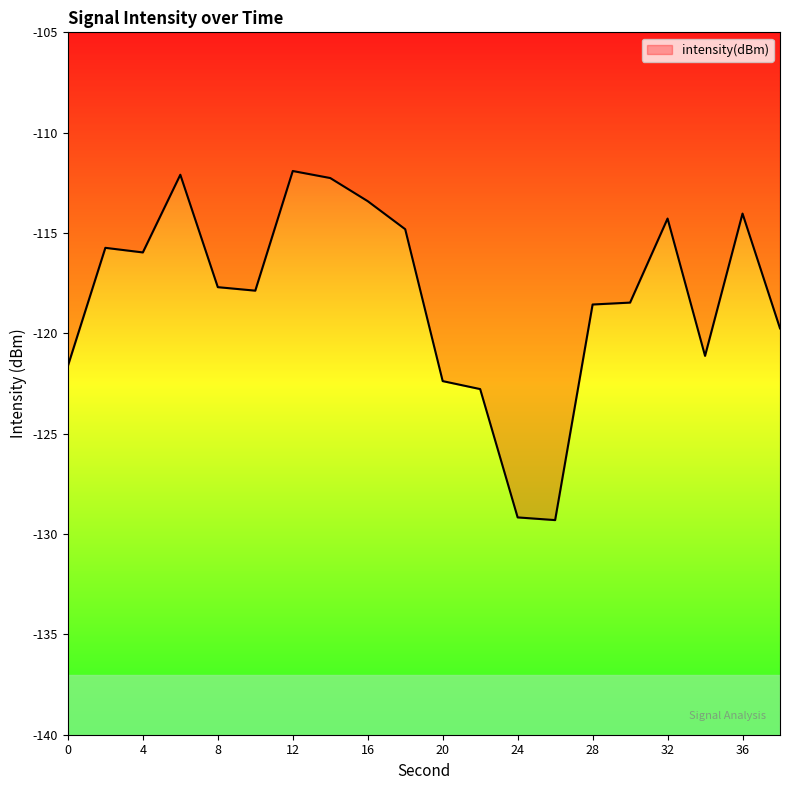

Does the chart display data point markers on the line(s)?

No